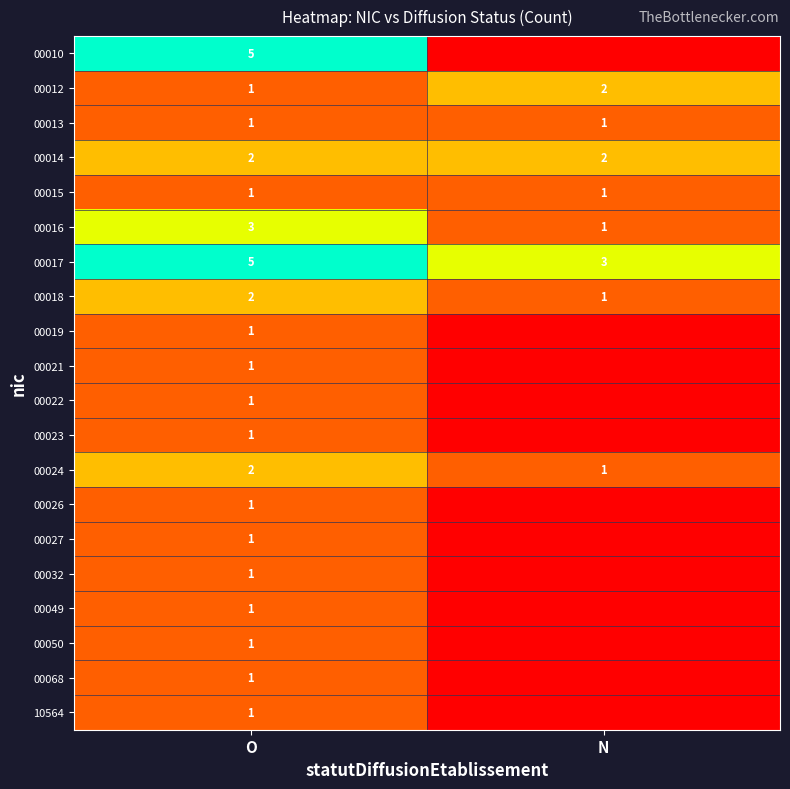

Is the value of 00012 at O greater than the value of 00014 at N?

No